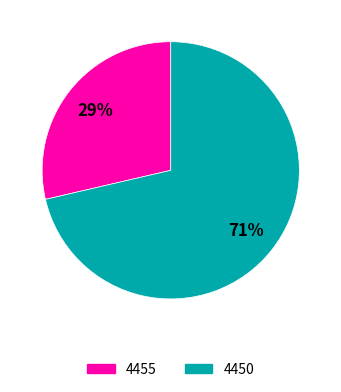

Which category has the smallest portion of the pie?

4455